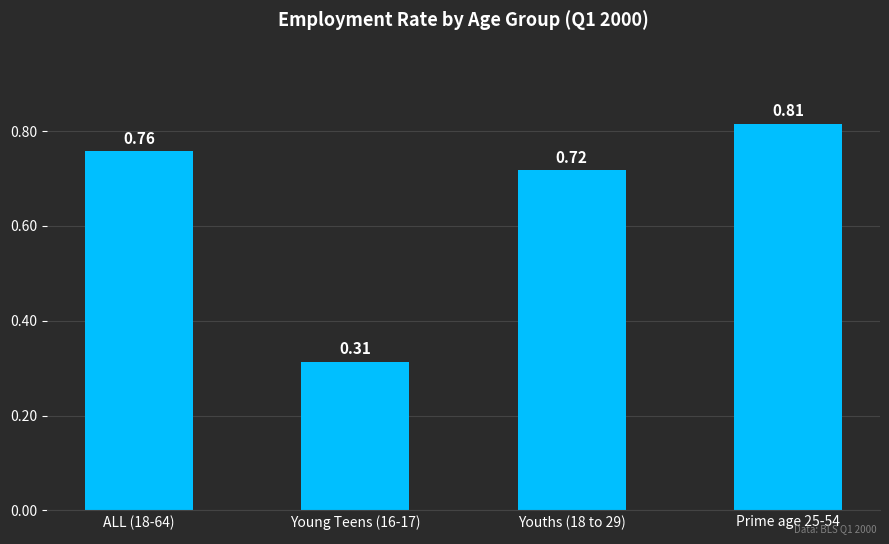

Rank the categories by value from highest to lowest.

Prime age 25-54, ALL (18-64), Youths (18 to 29), Young Teens (16-17)